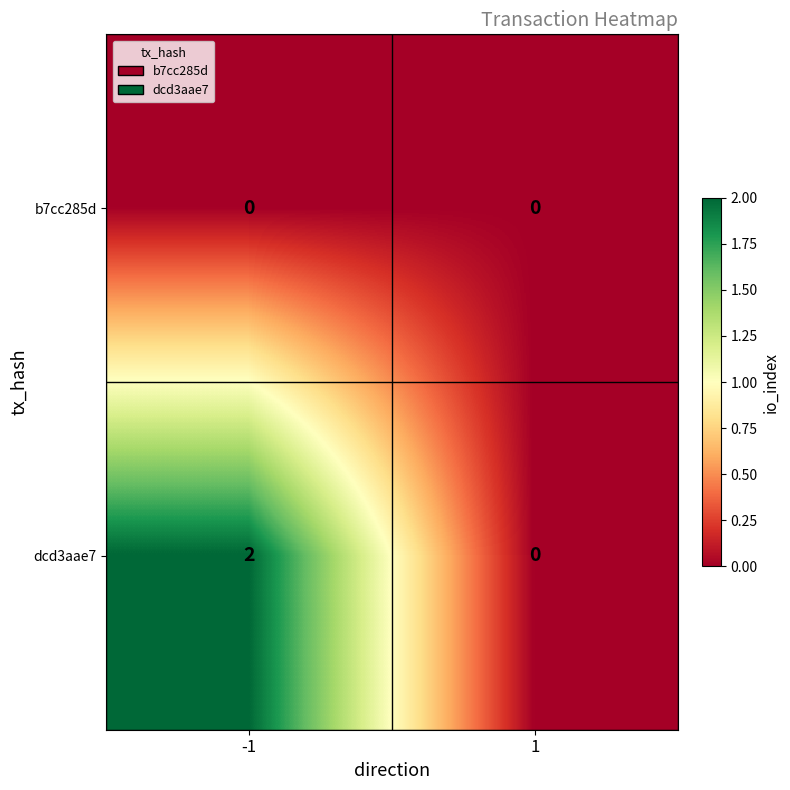

Which series has the widest spread of values?

dcd3aae7